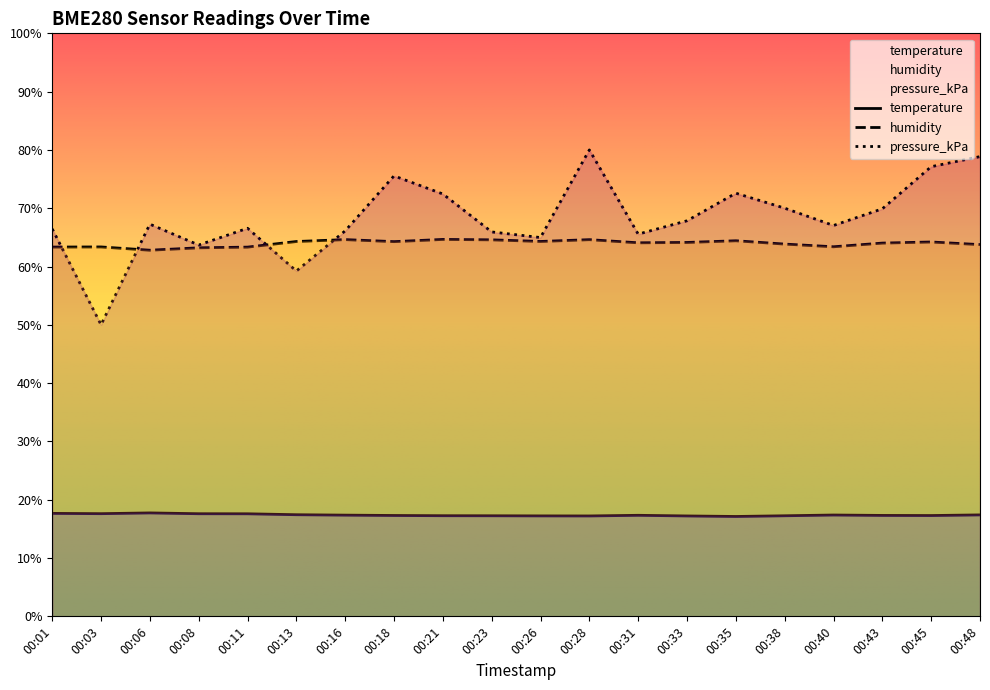

At which category does pressure_kPa reach its first local valley?

00:03